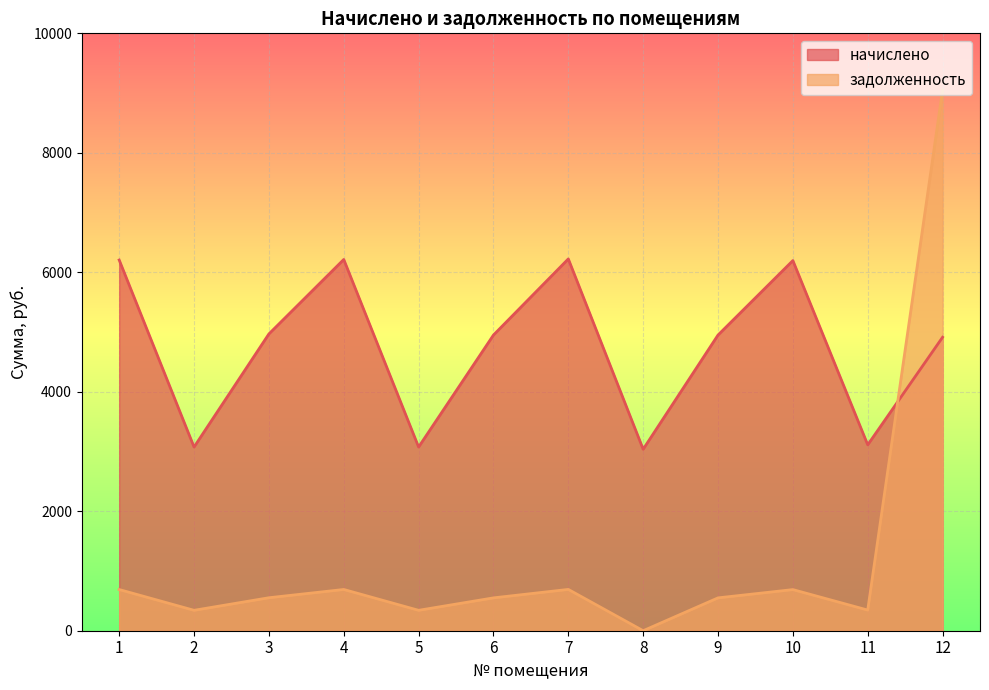

Between 5 and 3, which is larger?

3